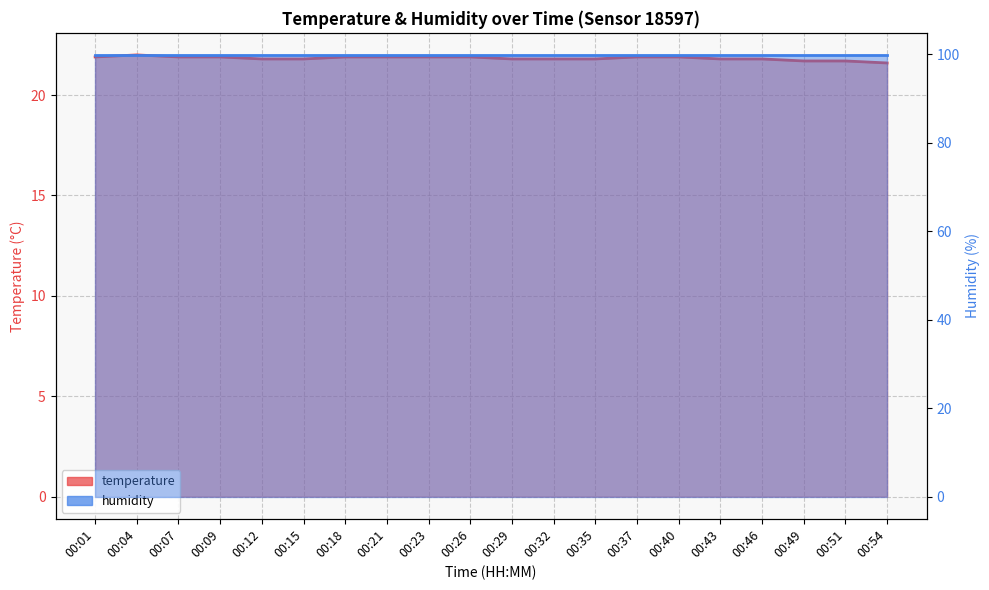

At which category does the data reach its first local peak?

00:04